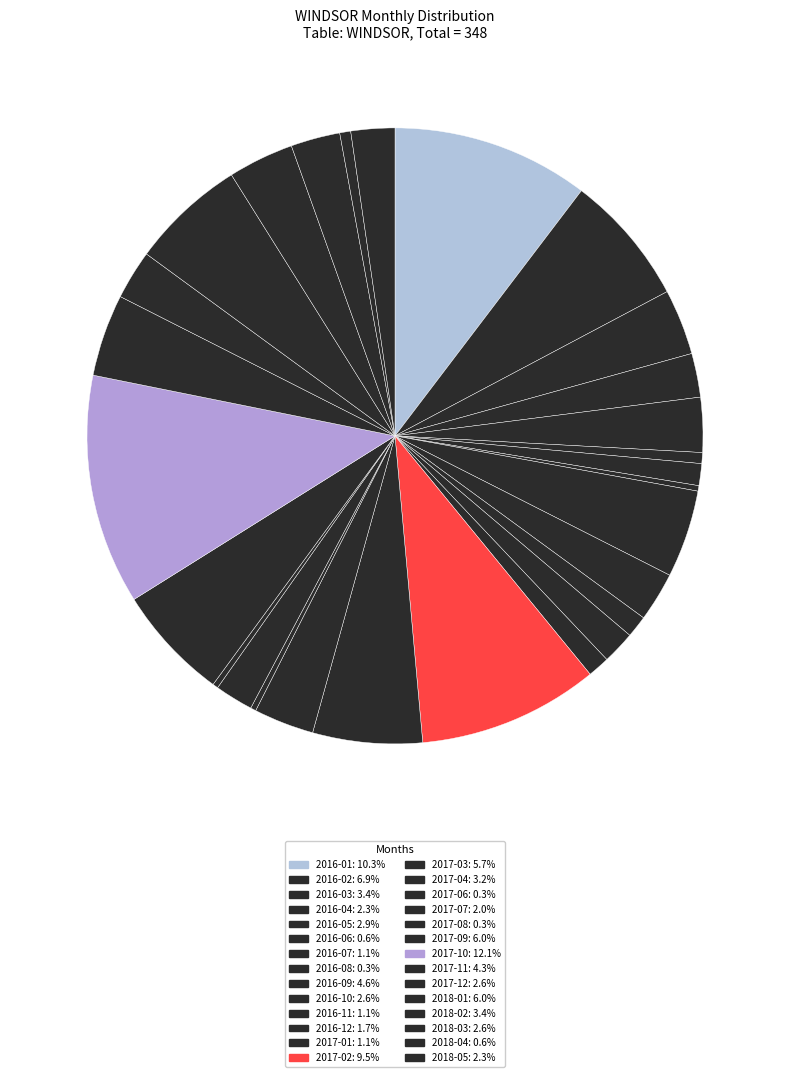

Is there any slice that represents more than half of the pie?

No